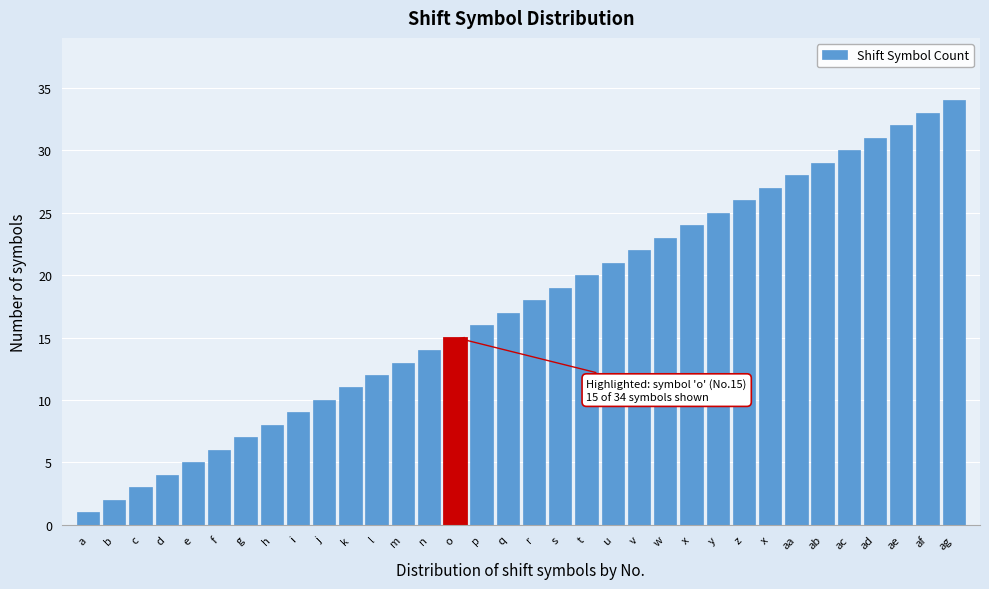

Does the chart contain any negative values?

No